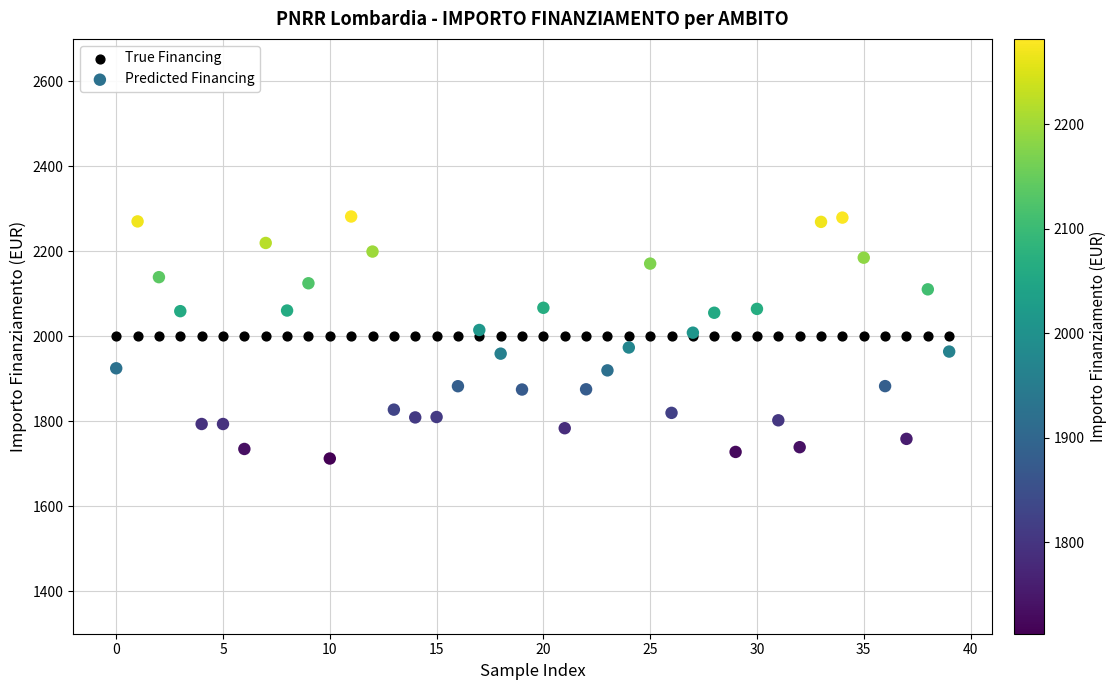

Which series reaches the maximum Y coordinate?

Predicted Financing